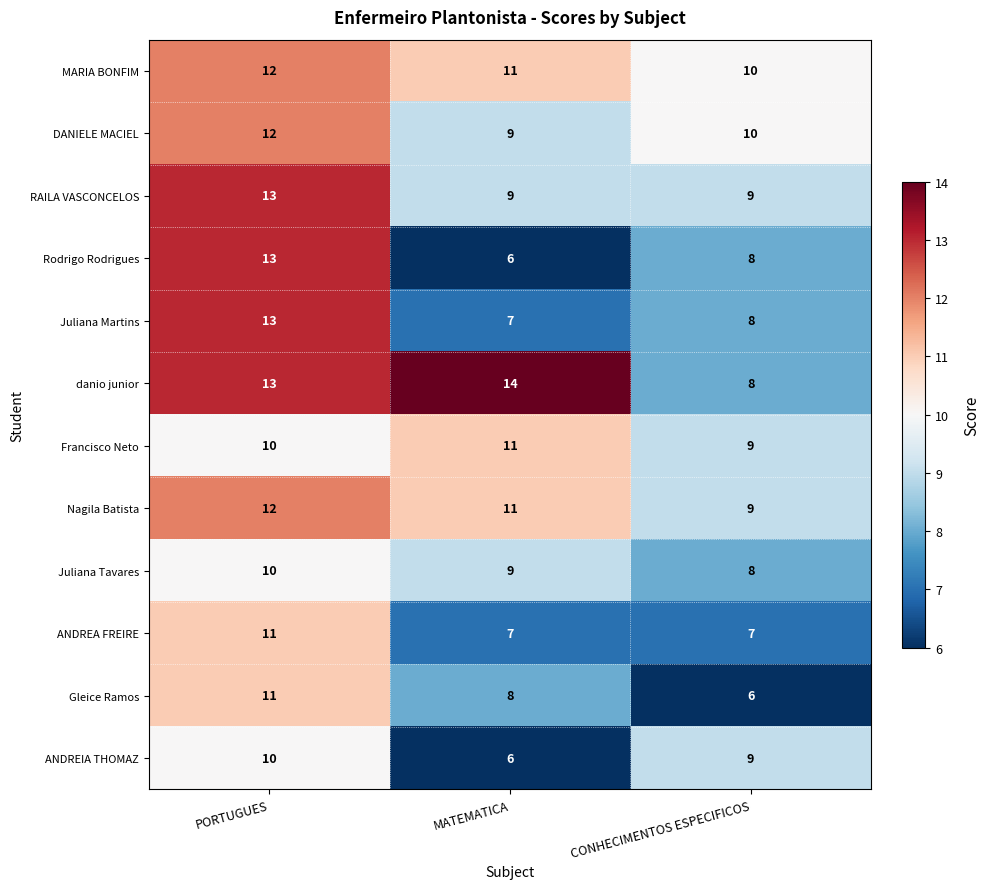

What is the sum of all Juliana Tavares values?

27